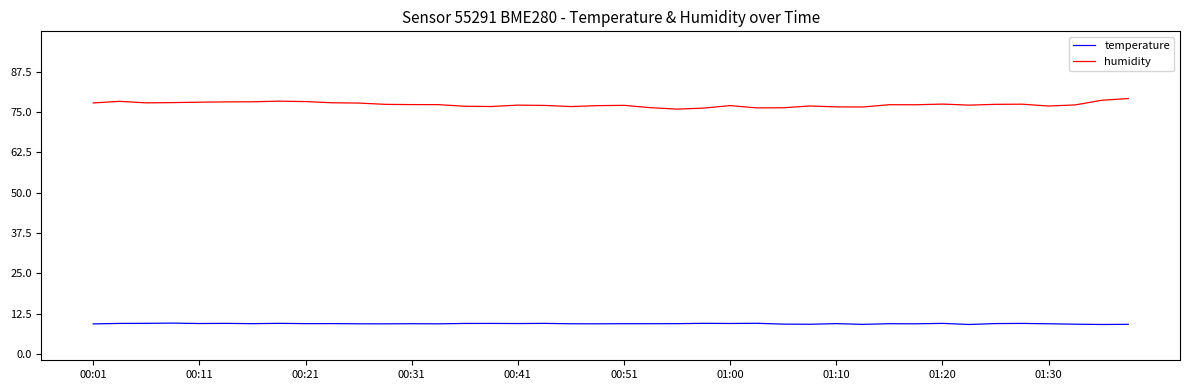

True or false: temperature and humidity cross at least once.

False